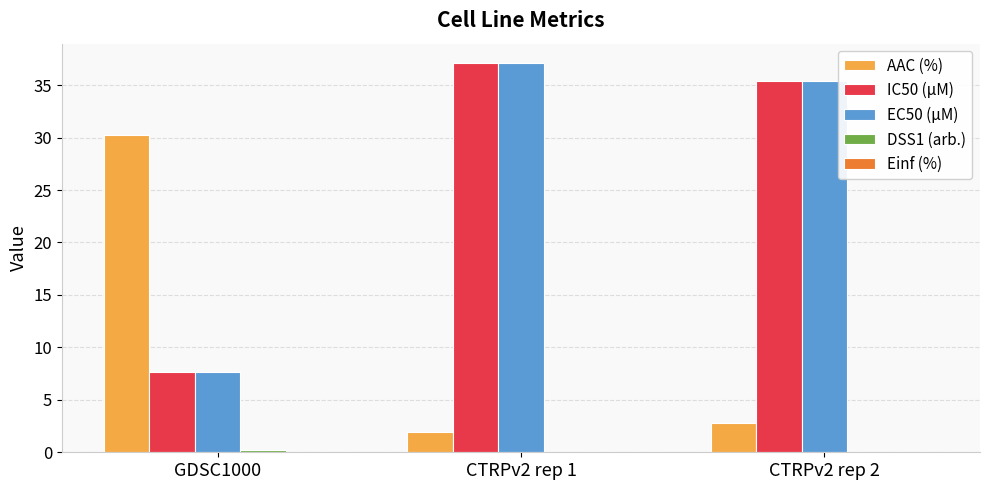

What is the total value across all series at CTRPv2 rep 1?

76.2